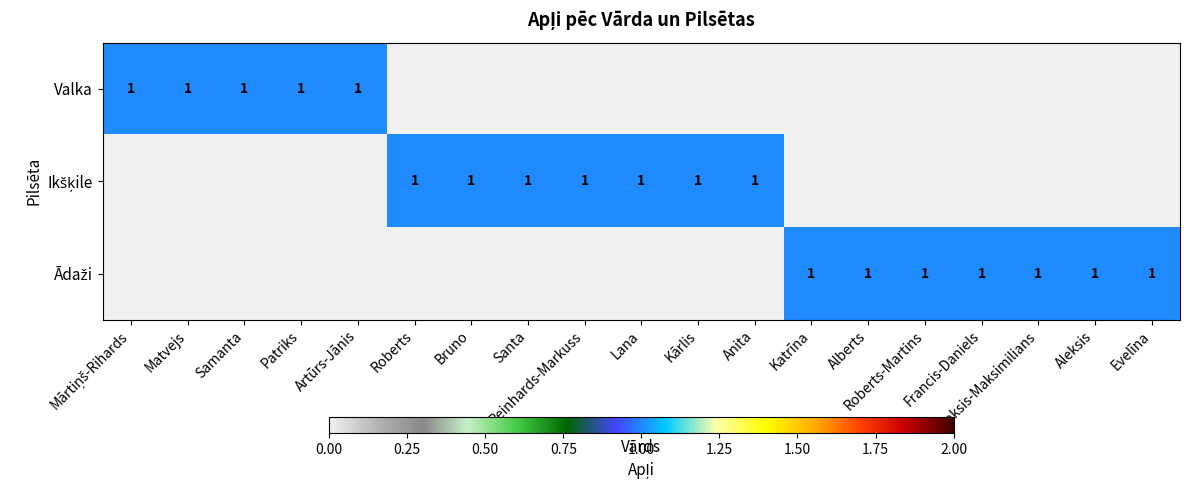

How many categories are shown in the chart?

19